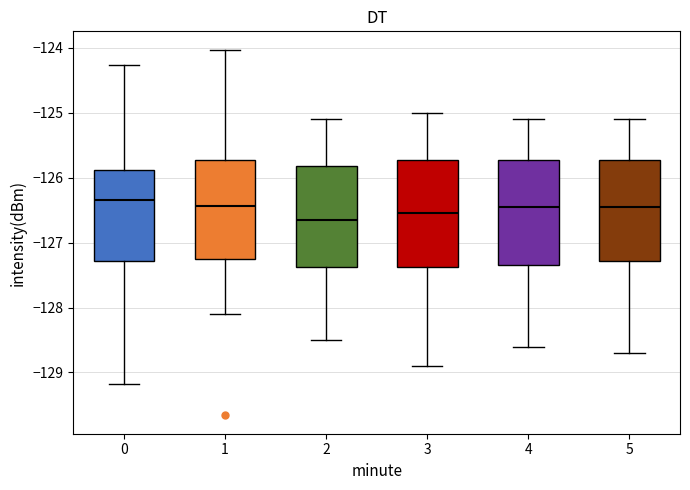

Reading left to right, transcribe this box plot: for each box, give where its median line is, the range the box spans, and where its two whiskers end, as read against the y-axis. The values are not printed on the chart, so give them approximately, as read against the axis.

0: median -126.3, box -127.3 to -125.9, whiskers -129.2 to -124.3
1: median -126.4, box -127.3 to -125.7, whiskers -128.1 to -124.0
2: median -126.6, box -127.4 to -125.8, whiskers -128.5 to -125.1
3: median -126.5, box -127.4 to -125.7, whiskers -128.9 to -125.0
4: median -126.4, box -127.3 to -125.7, whiskers -128.6 to -125.1
5: median -126.4, box -127.3 to -125.7, whiskers -128.7 to -125.1